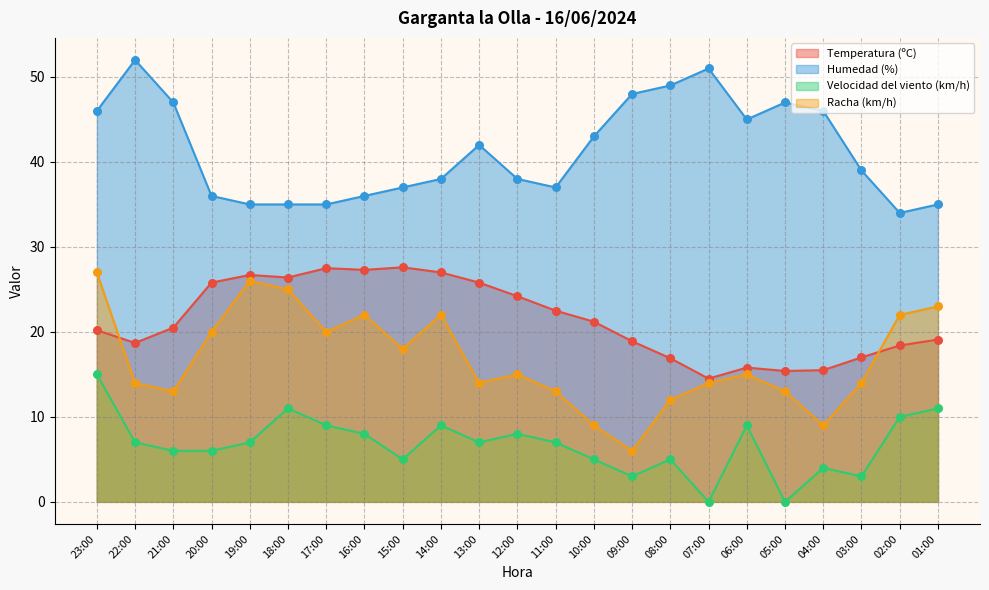

Which series has the largest total across all categories?

Humedad (%)